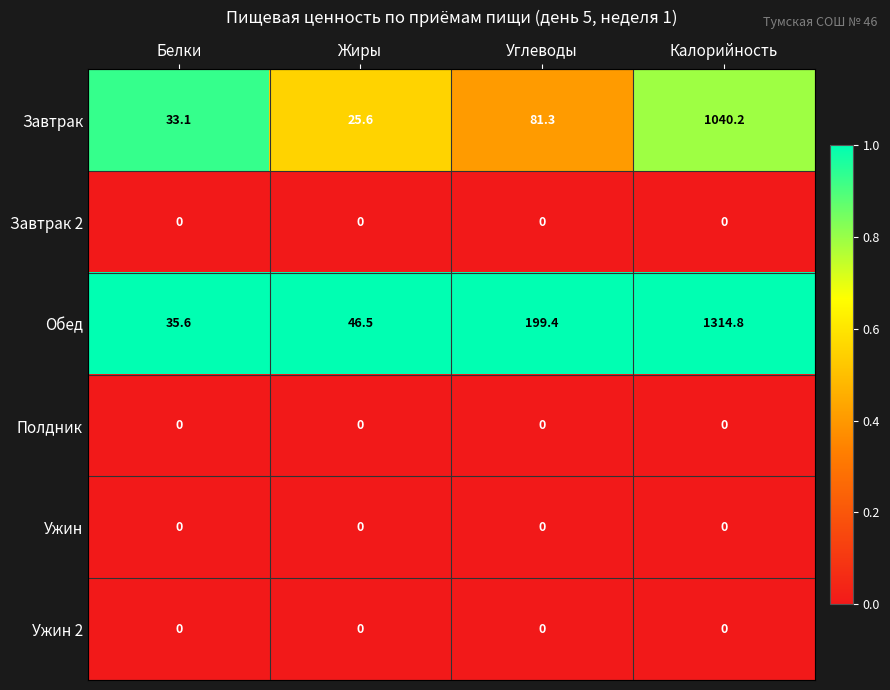

Reading left to right, list all the values displayed in this chart.

Завтрак: 33.1	25.6	81.3	1040.2
Завтрак 2: 0.0	0.0	0.0	0.0
Обед: 35.6	46.5	199.4	1314.8
Полдник: 0.0	0.0	0.0	0.0
Ужин: 0.0	0.0	0.0	0.0
Ужин 2: 0.0	0.0	0.0	0.0